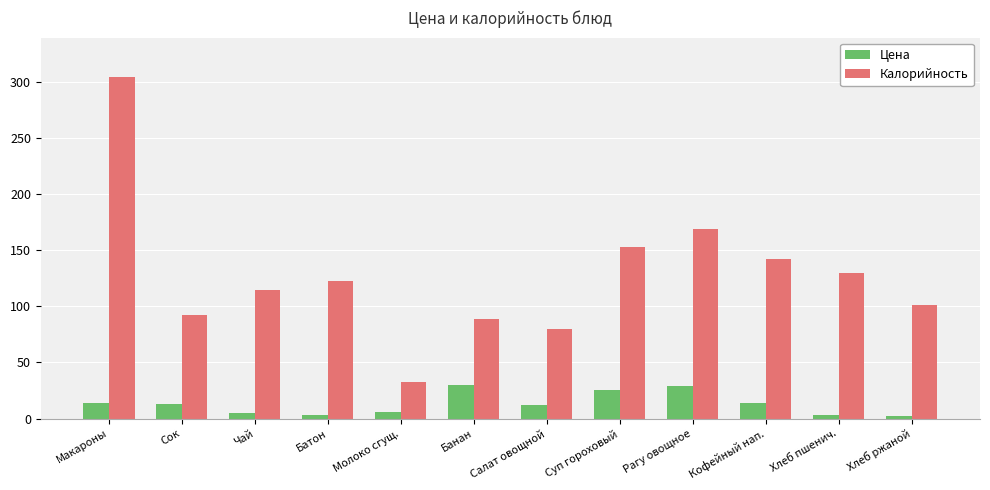

Between Рагу овощное and Хлеб ржаной, which series saw the biggest shift?

Калорийность